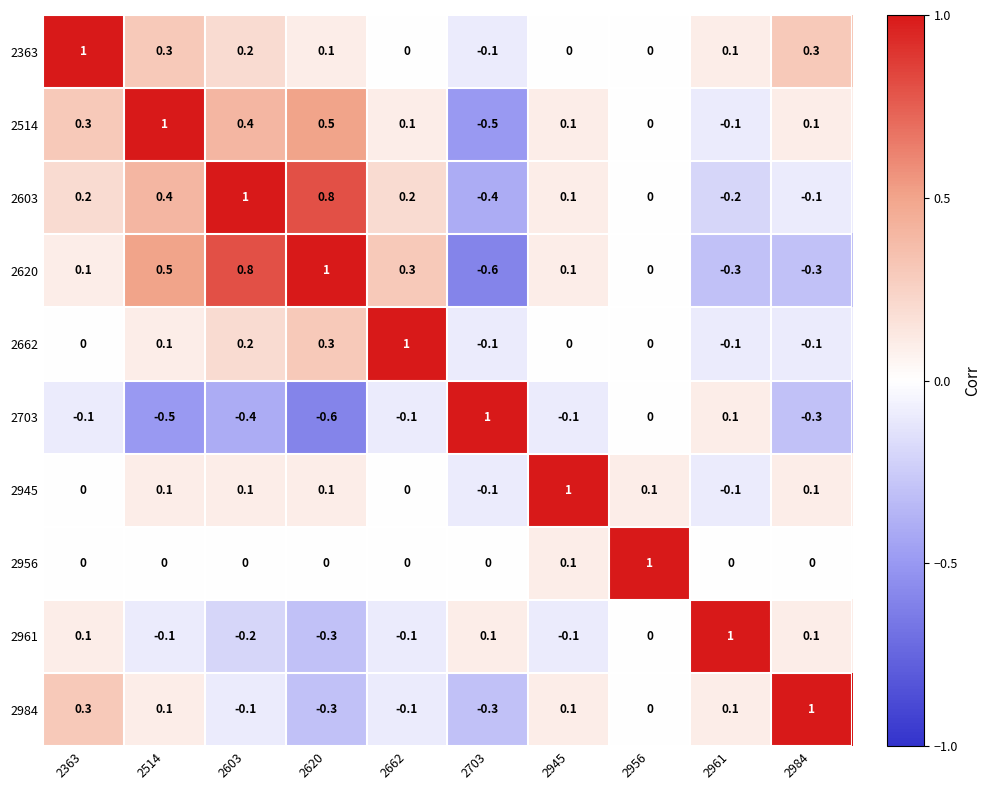

At which label does 2620 first exceed 0?

2363